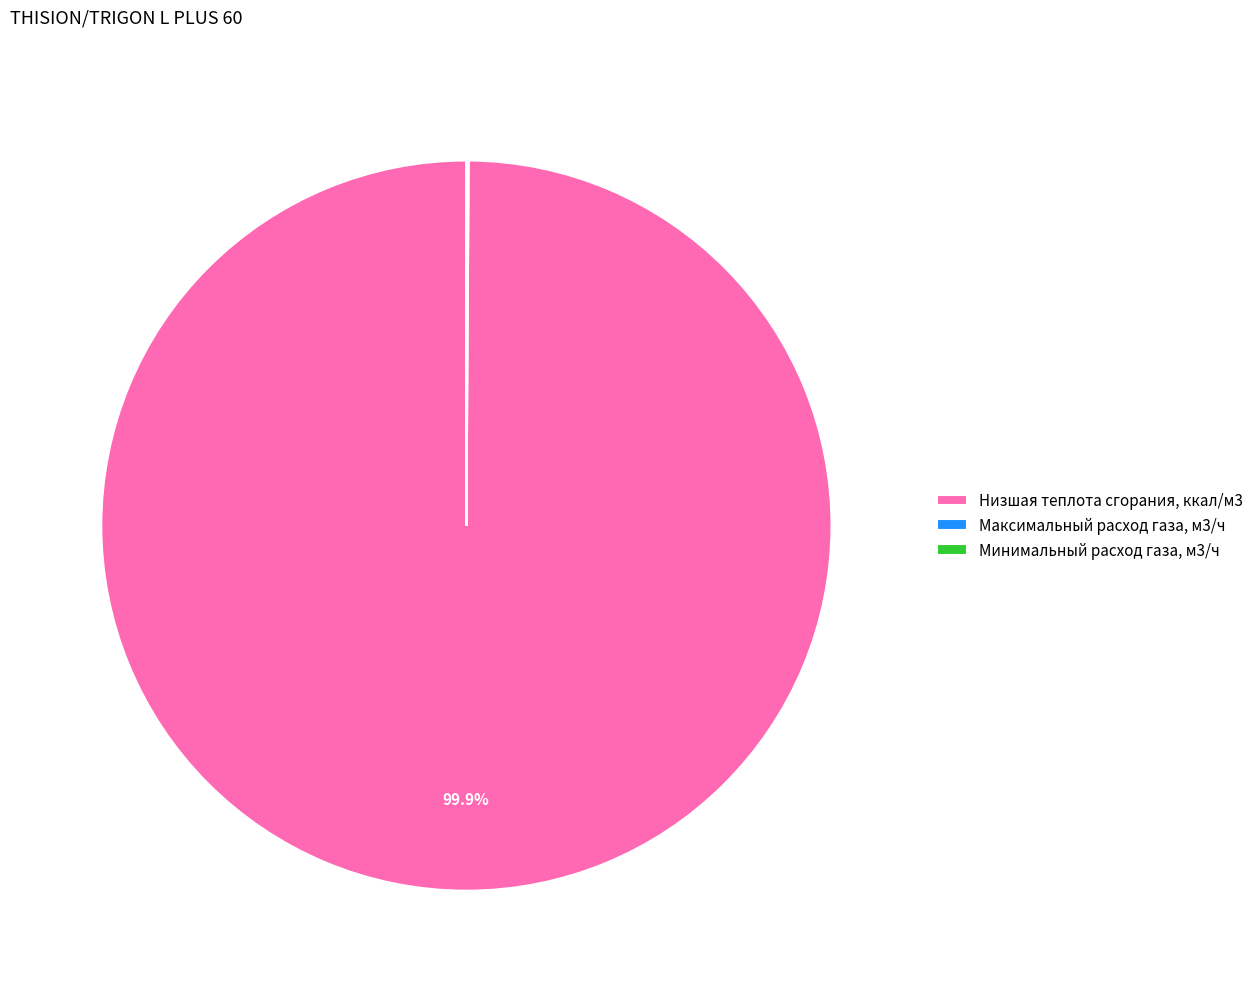

How much of the chart is everything except Низшая теплота сгорания, ккал/м3?

0.1%